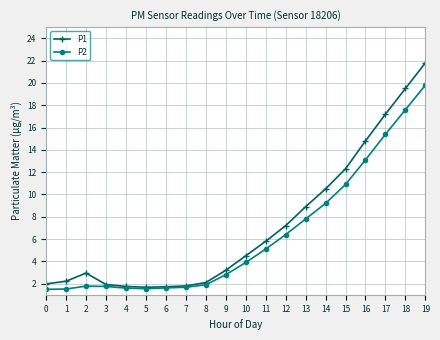

Which series has the widest spread of values?

P1